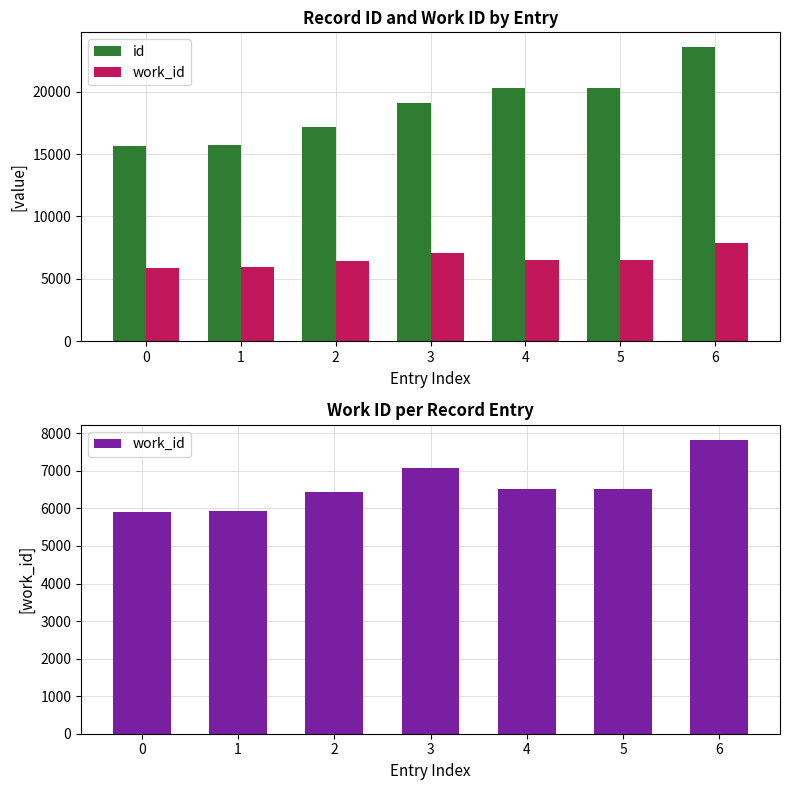

True or false: id has a value of 32427 at 3.

False